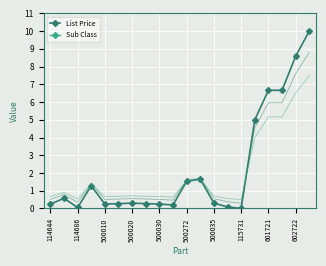

The value of List Price at 601721 is 6.7. True or false?

True